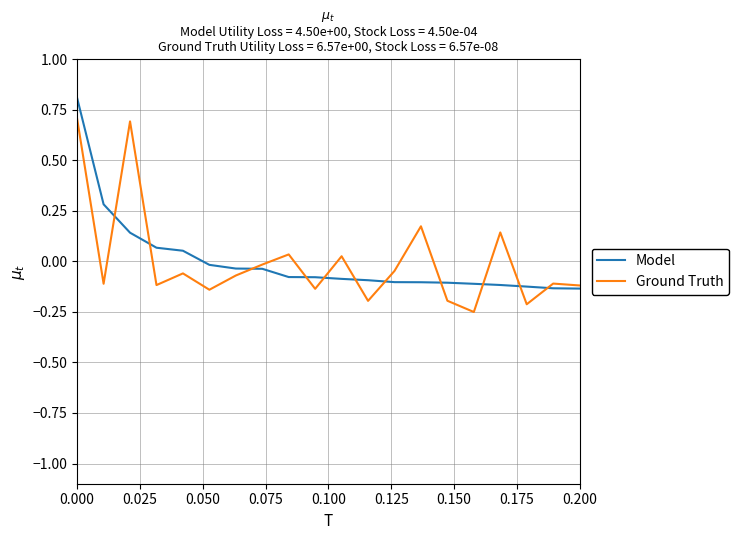

What is the maximum value for Model?

0.8